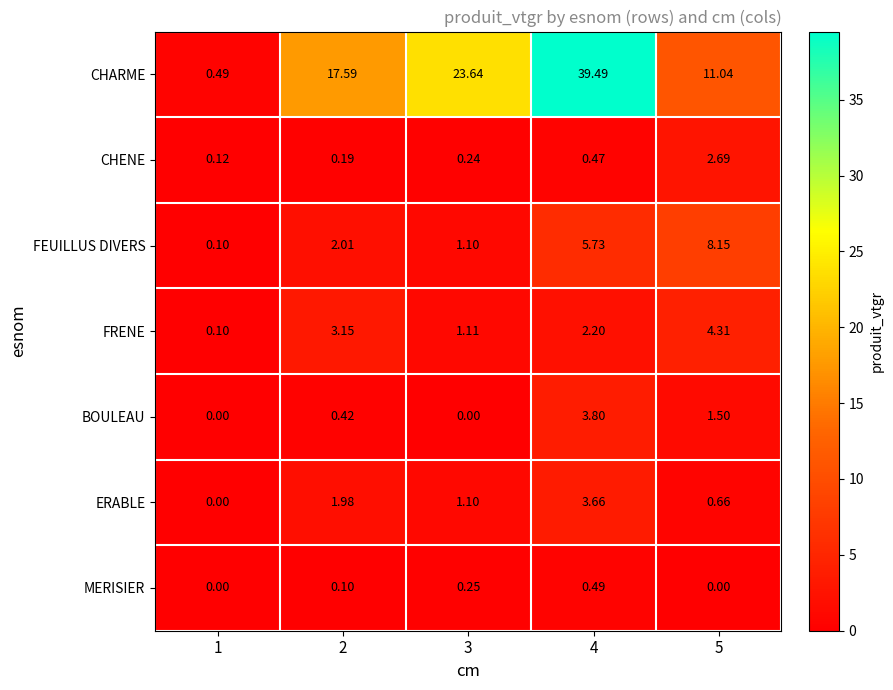

List the series in order of their peak value, lowest first.

MERISIER, CHENE, ERABLE, BOULEAU, FRENE, FEUILLUS DIVERS, CHARME